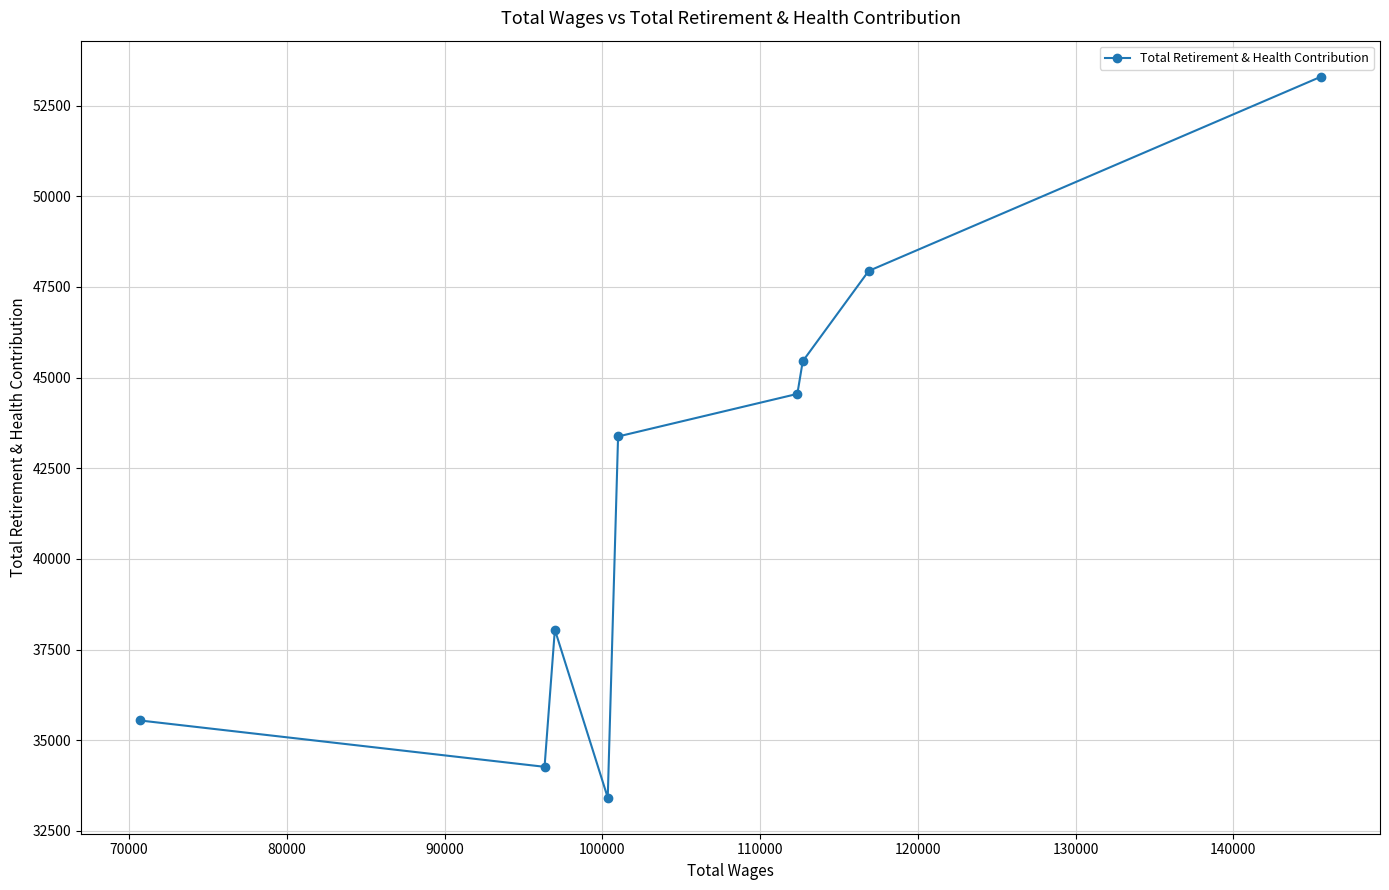

What is the greatest value displayed?

53299